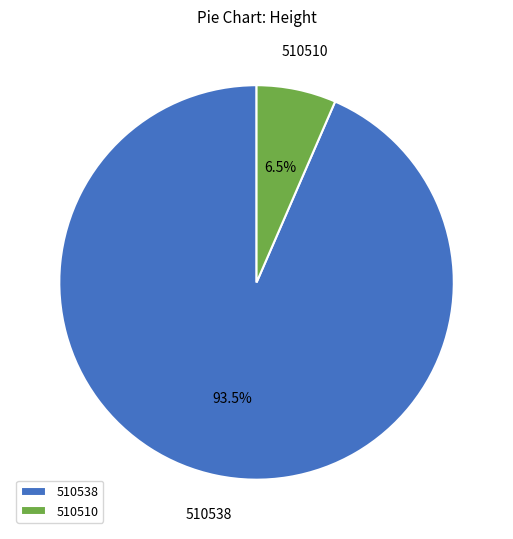

How many slices are in this pie chart?

2